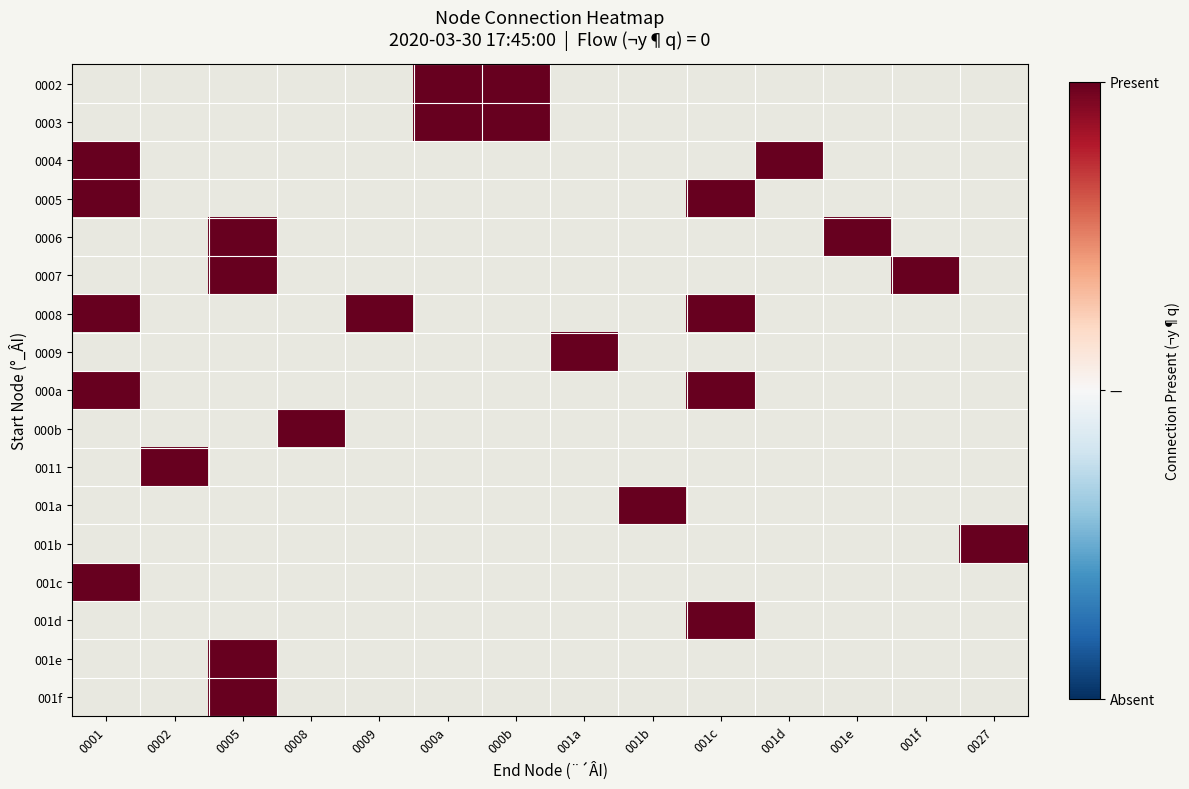

Between 001f and 0009, which is larger?

0009